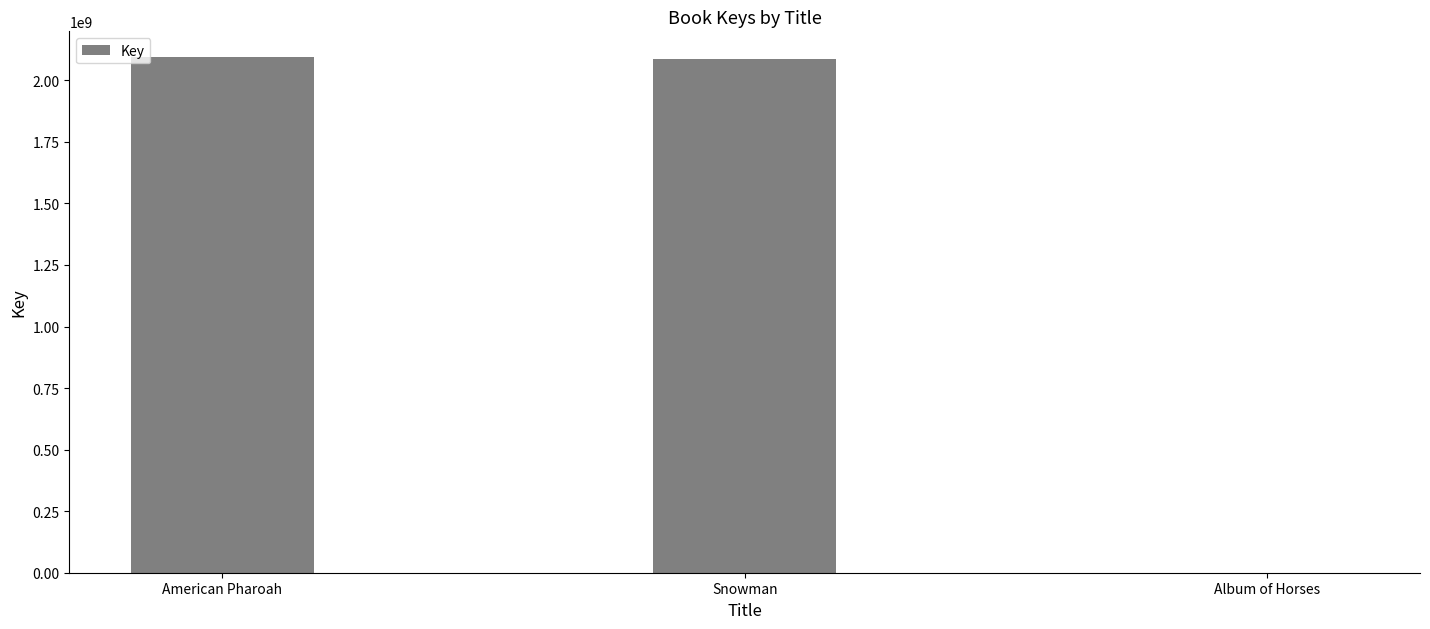

Where is the data nearest to the value 1047242530?

Snowman